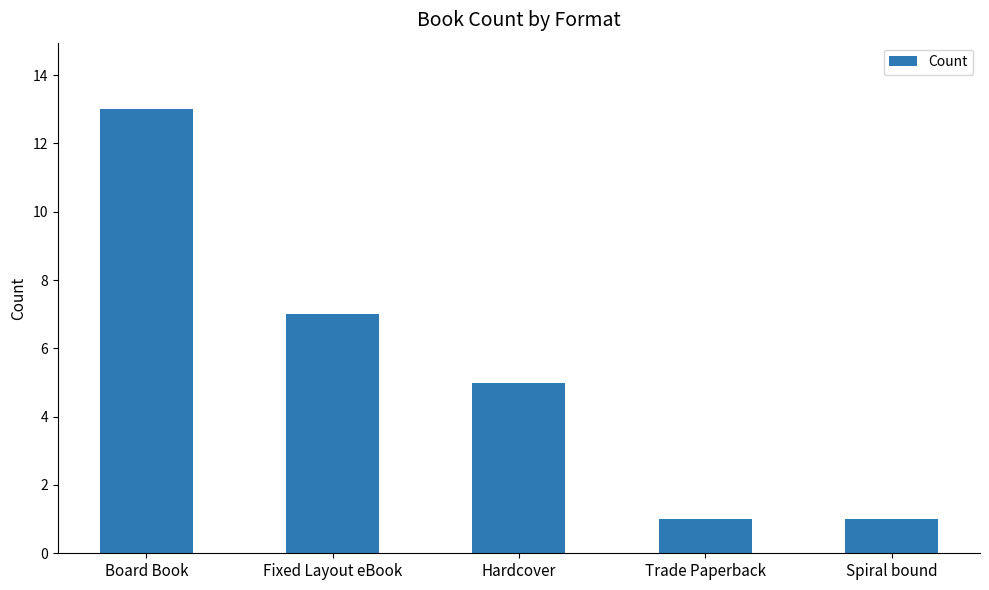

What is the label of the 3rd bar from the right?

Hardcover